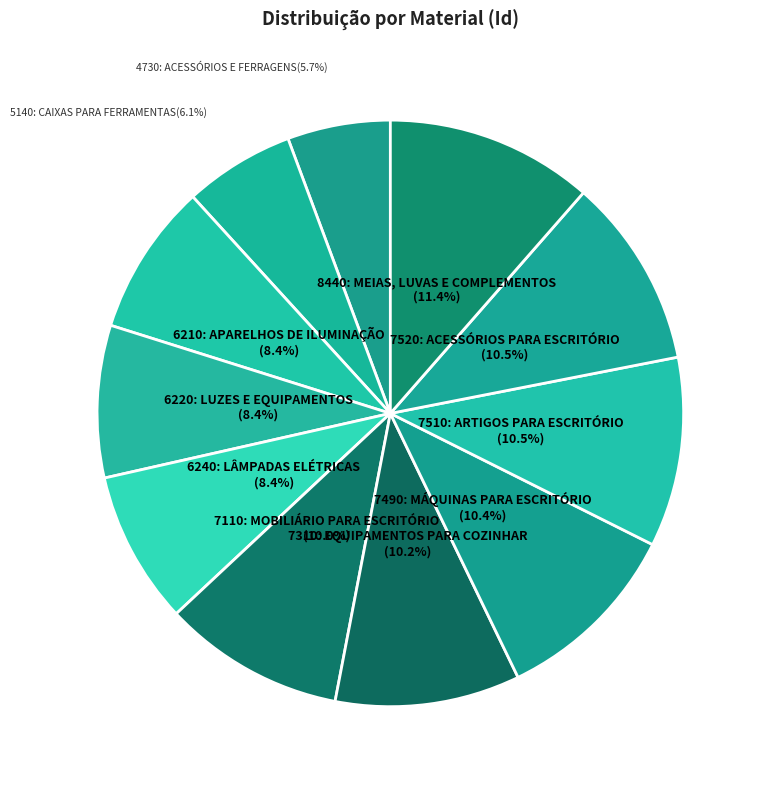

Approximately how many times larger is the value at 8440: MEIAS, LUVAS E COMPLEMENTOS compared to 6210: APARELHOS DE ILUMINAÇÃO?

1.4